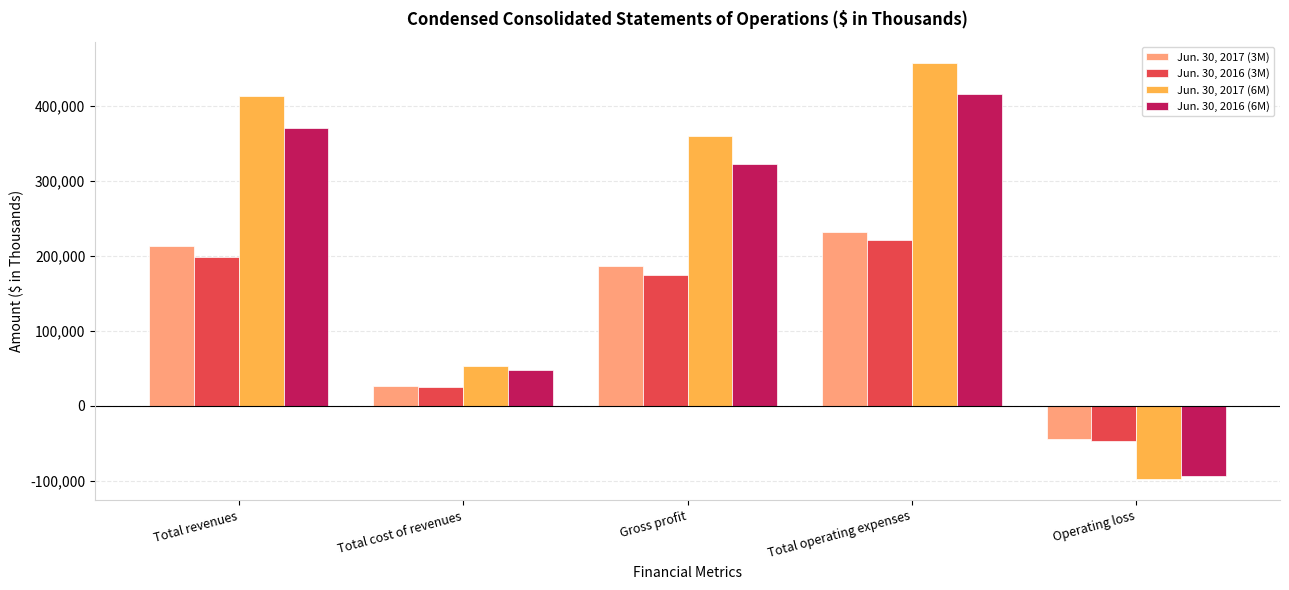

How many bars are there in each group?

4